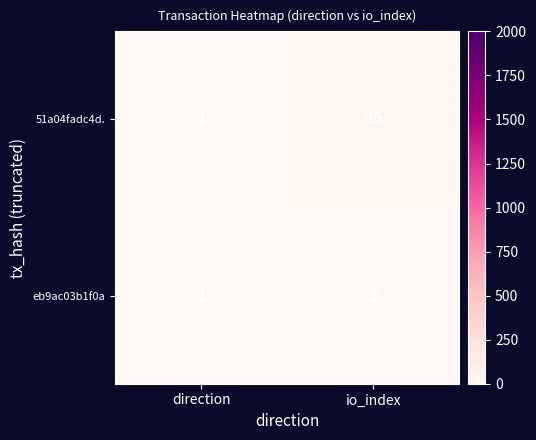

Which series has the widest spread of values?

51a04fadc4d.